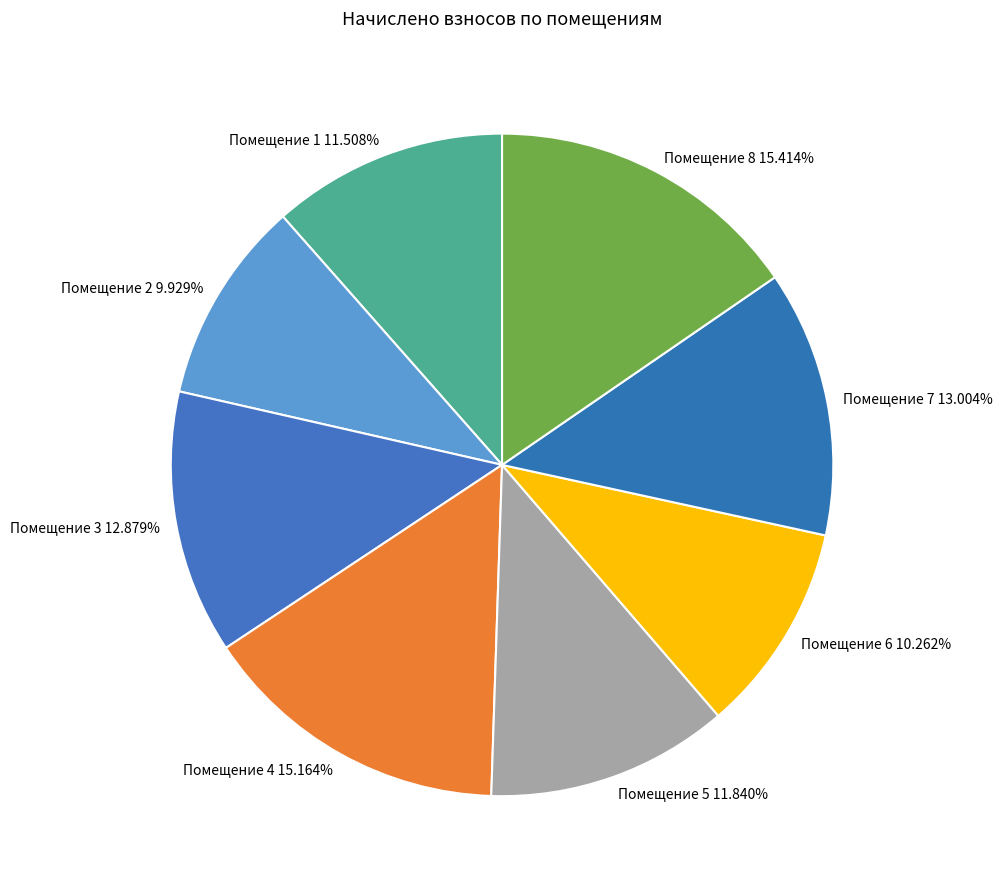

How many slices are in this pie chart?

8